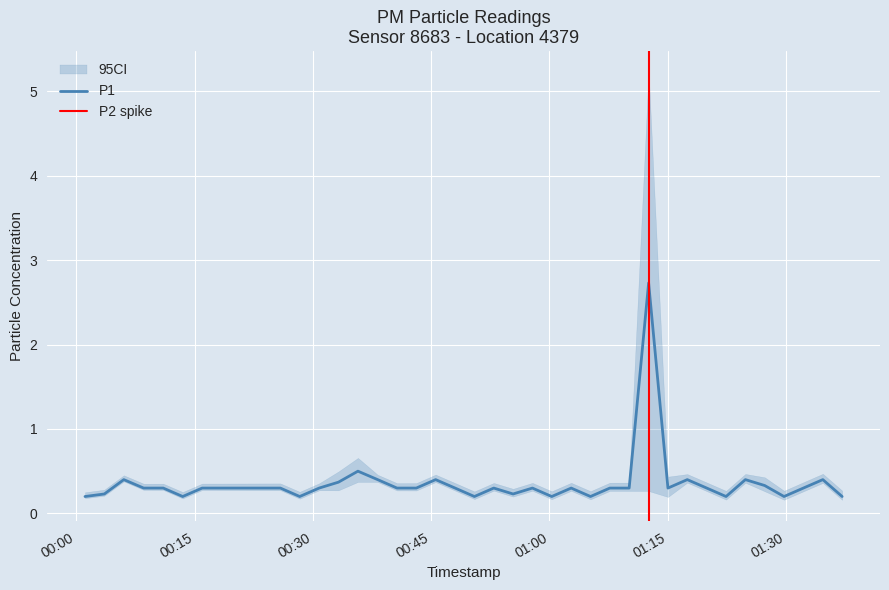

How many points are lower than both their immediate neighbors (excluding endpoints)?

9